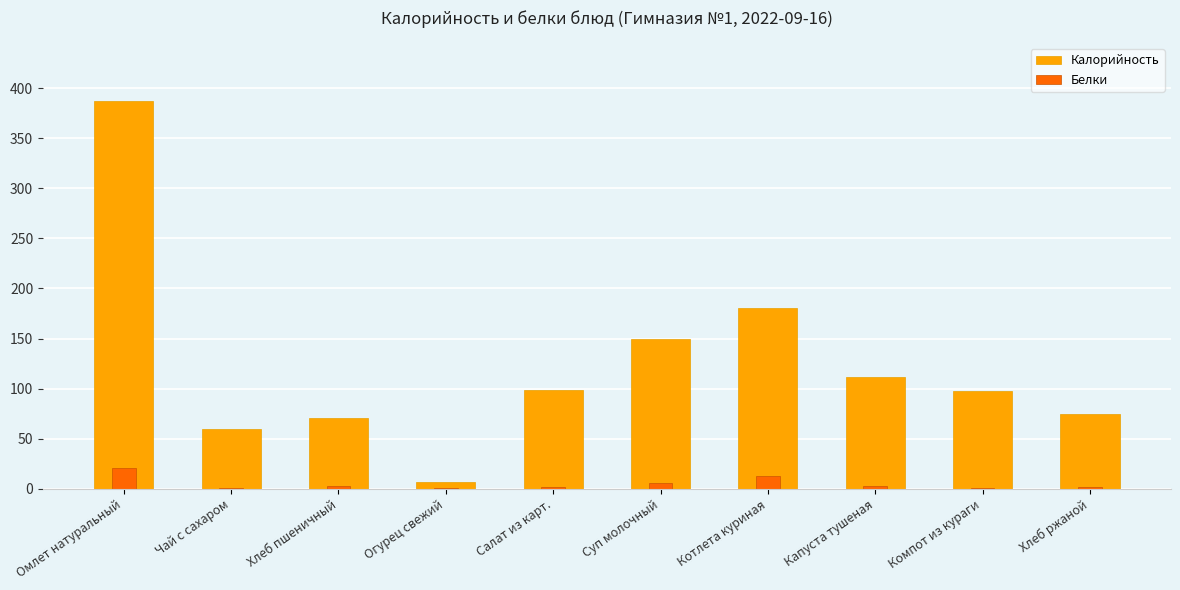

What is the spread (max minus min) of values at Салат из карт.?

97.3